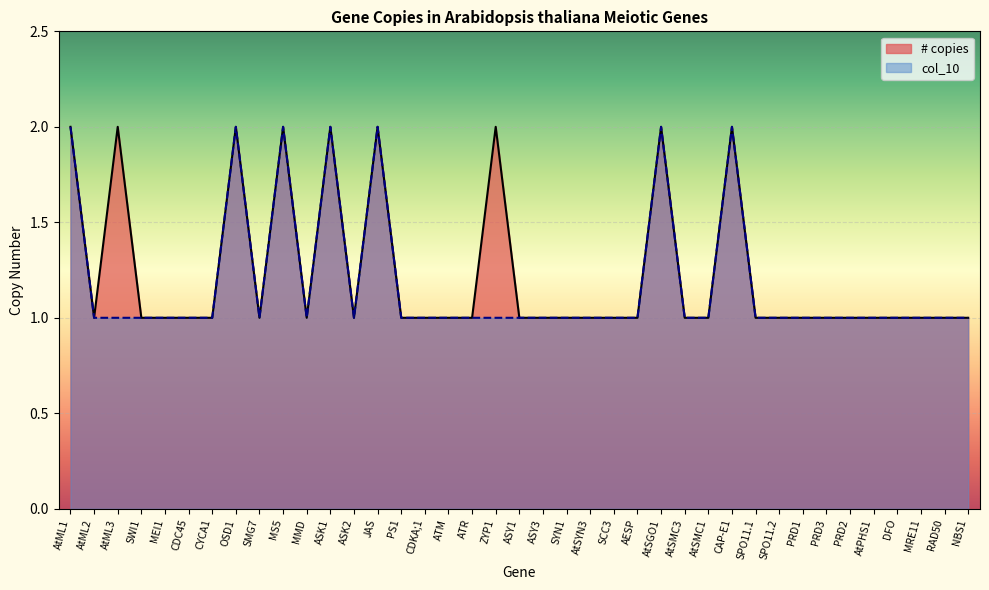

How many lines are shown in the chart?

2